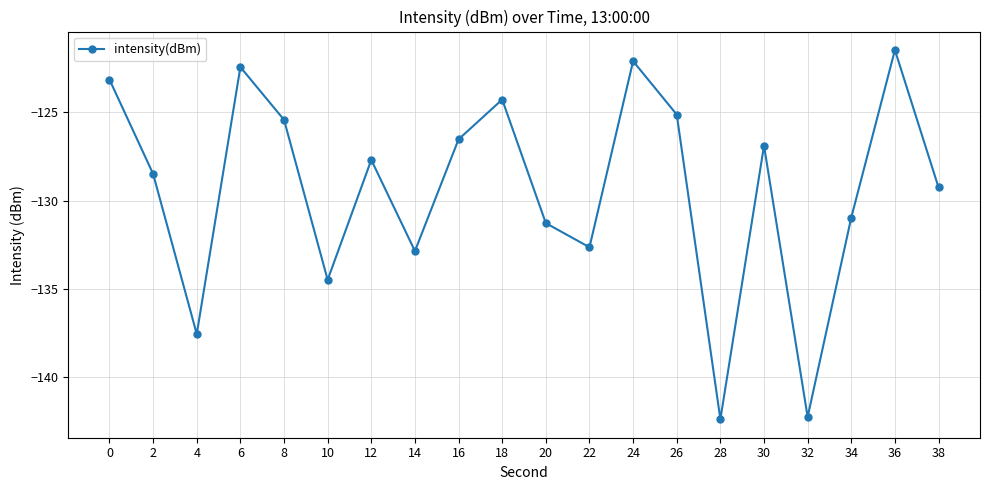

At which label is the value closest to -131?

34